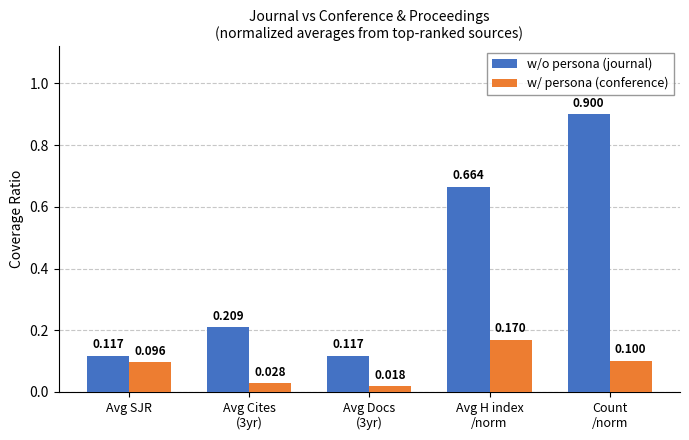

Does the chart contain any negative values?

No